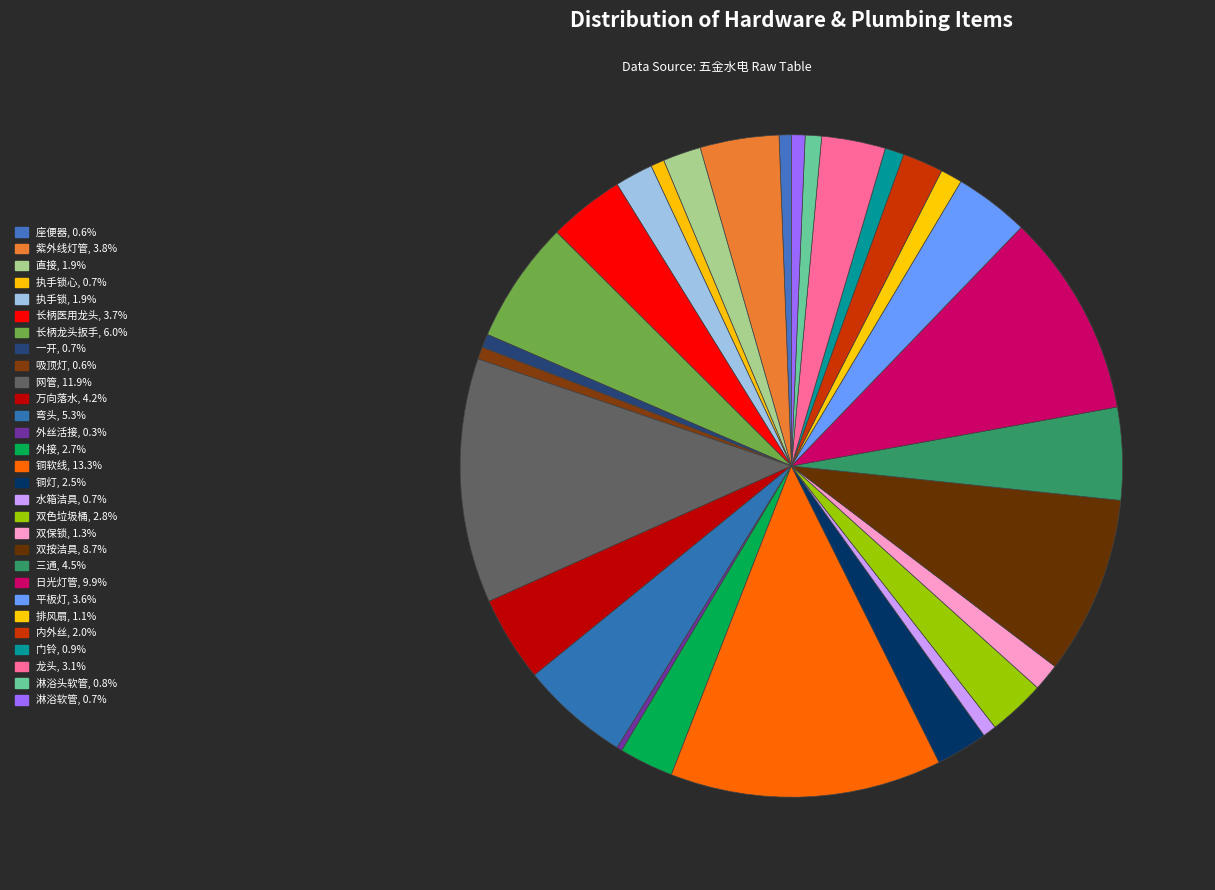

How many slices are in this pie chart?

29